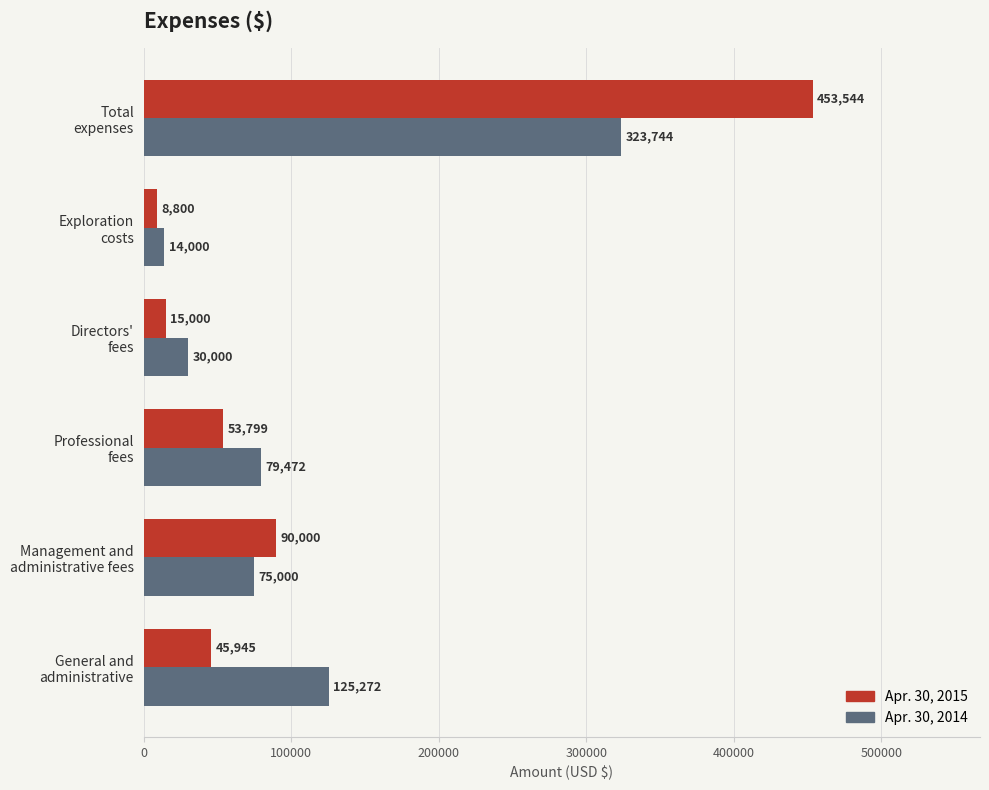

List the series in order of their peak value, lowest first.

Apr. 30, 2014, Apr. 30, 2015